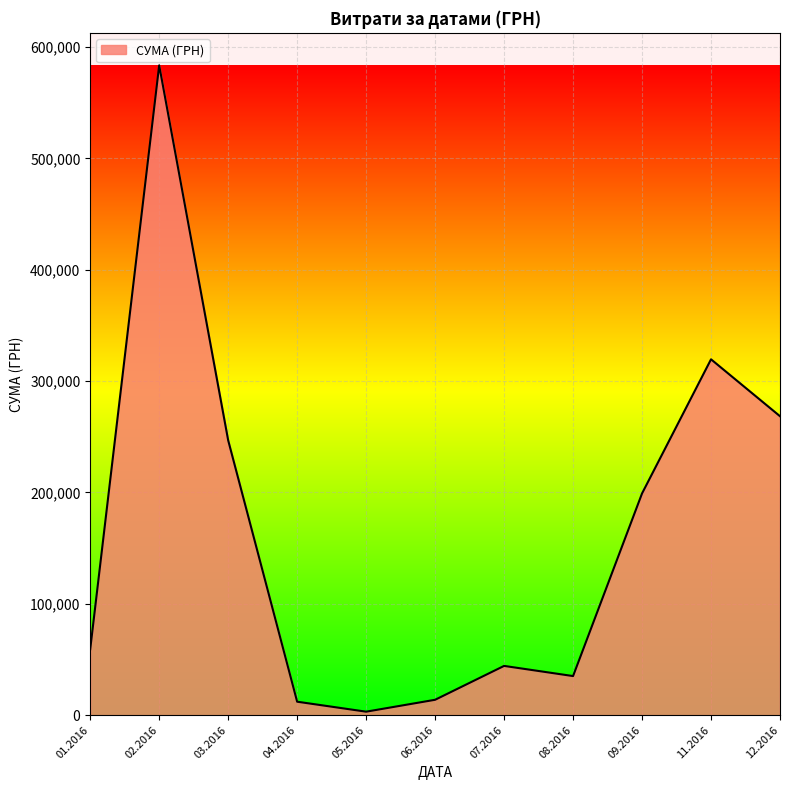

What is the difference between the maximum and minimum values?

580399.0